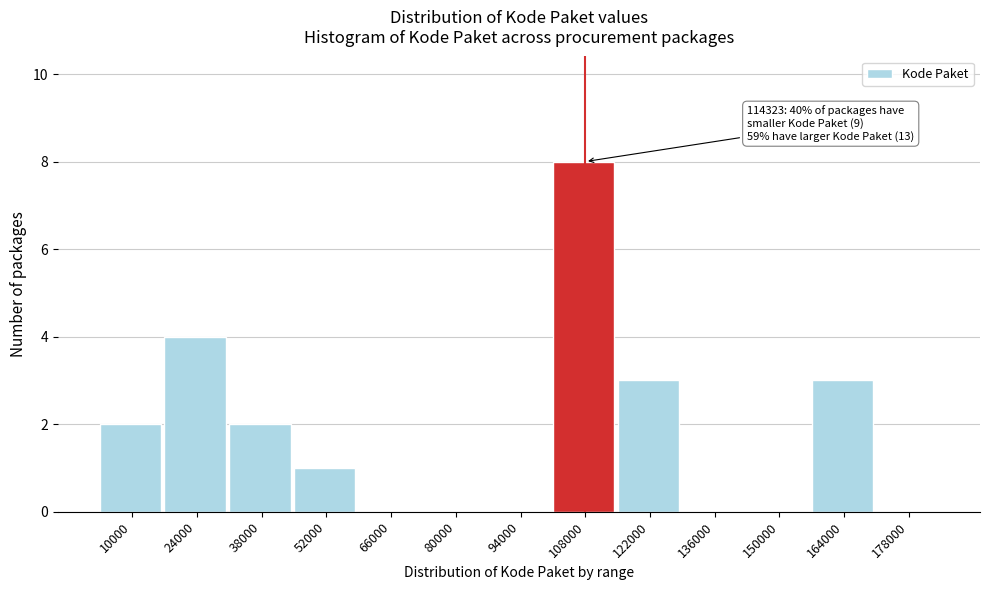

Reading left to right, transcribe all the data shown in this chart.

10000=2	24000=4	38000=2	52000=1	66000=0	80000=0	94000=0	108000=8	122000=3	136000=0	150000=0	164000=3	178000=0